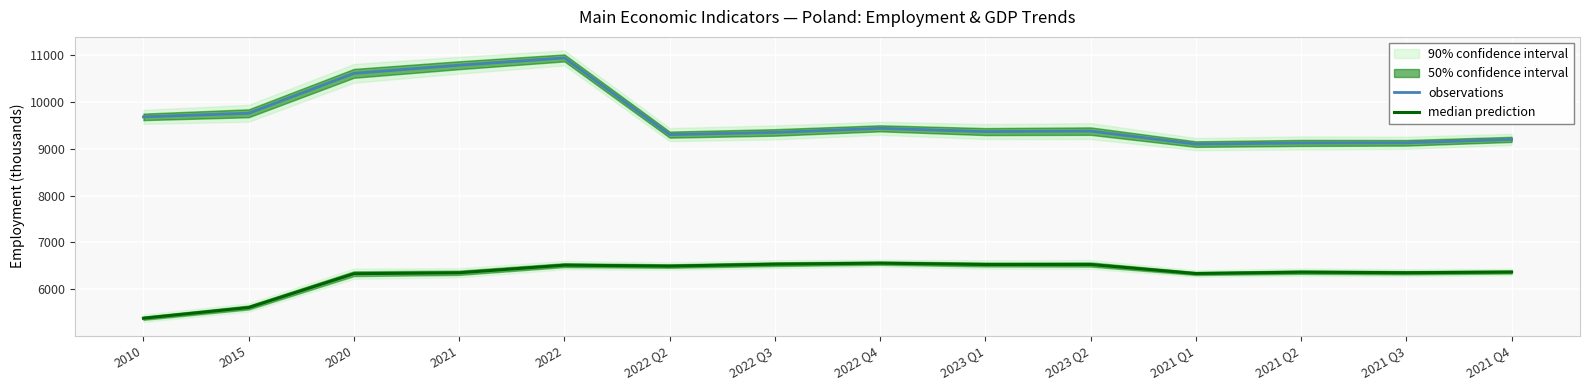

How many lines are shown in the chart?

2